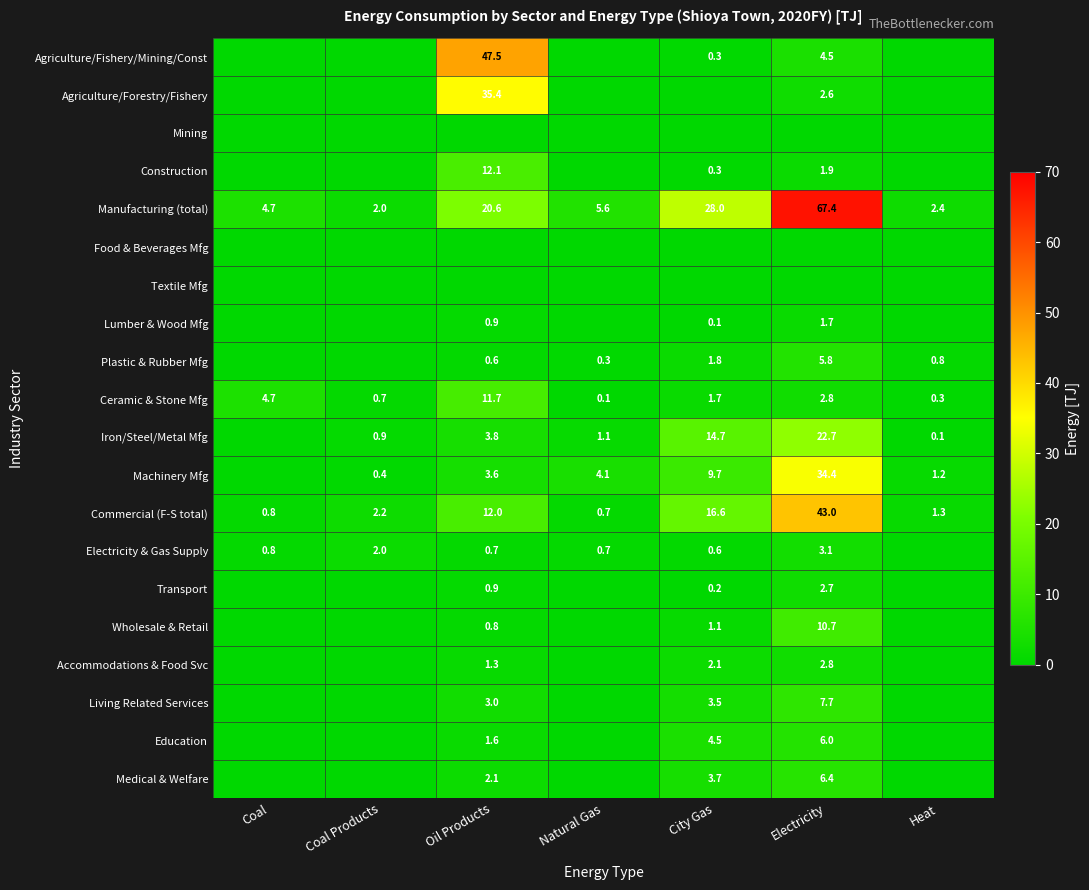

What is the spread (max minus min) of values at Electricity?

67.4